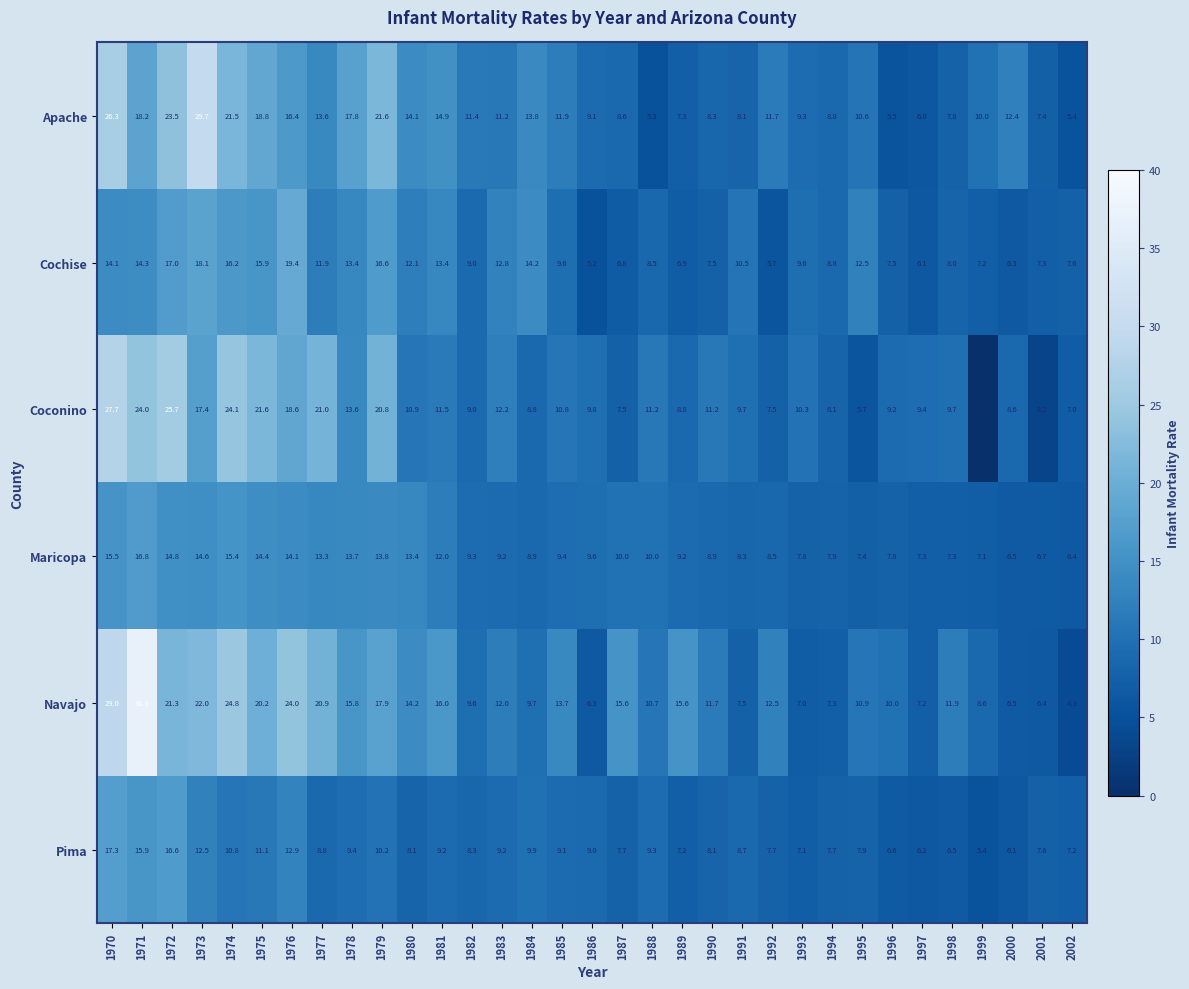

At how many categories does at least one series exceed 5?

33